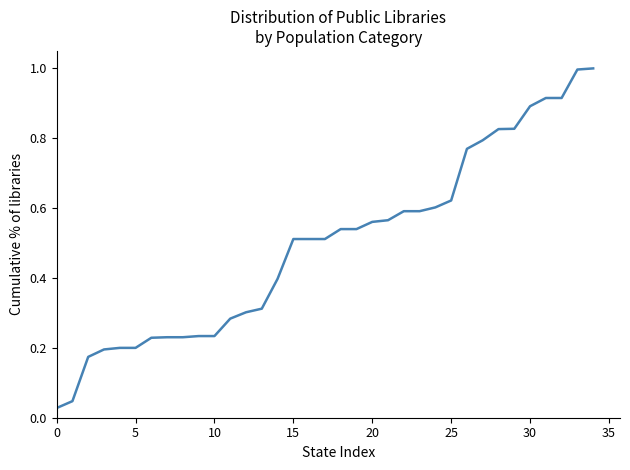

What is the greatest value displayed?

1.0